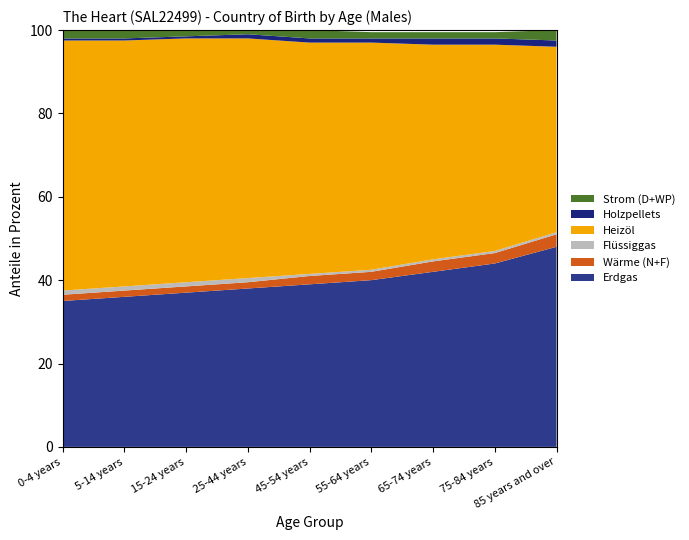

Which category has the highest value in the Erdgas series?

85 years and over